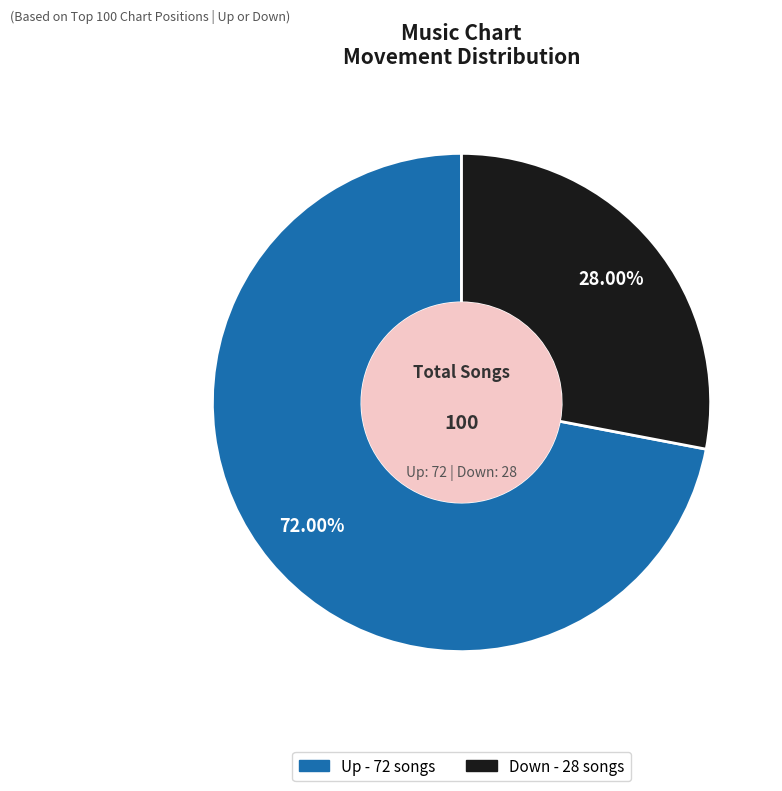

How many segments does this pie chart have?

2